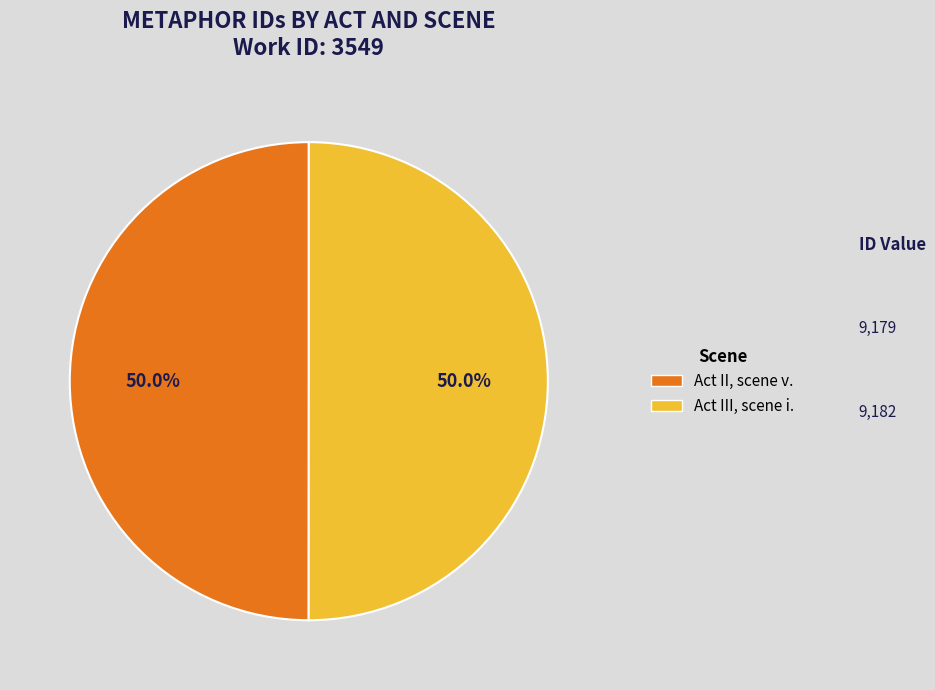

Combined, what portion of the pie is Act III, scene i. and Act II, scene v.?

100.0%